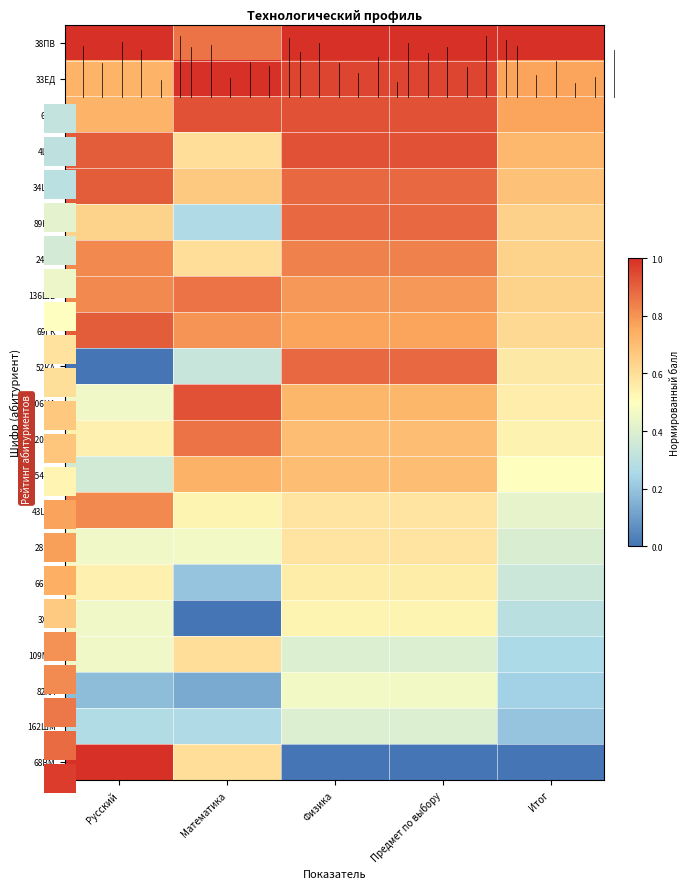

Where is 43ШМ nearest to the value 0?

Итог